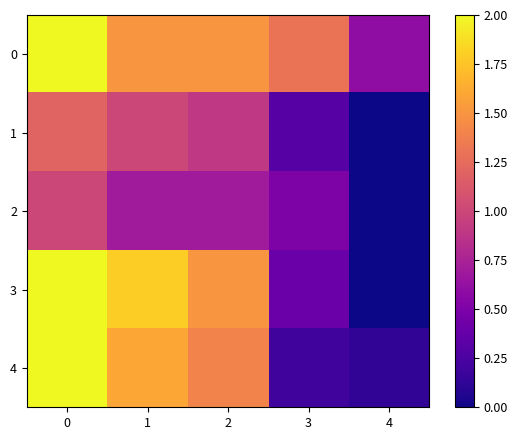

Reading left to right, list all the values displayed in this chart.

0: 0=2.0	1=1.5	2=1.5	3=1.3	4=0.6
1: 0=1.2	1=1.0	2=0.9	3=0.3	4=0.0
2: 0=1.0	1=0.7	2=0.7	3=0.5	4=0.0
3: 0=2.0	1=1.8	2=1.5	3=0.4	4=0.0
4: 0=2.0	1=1.6	2=1.4	3=0.2	4=0.1